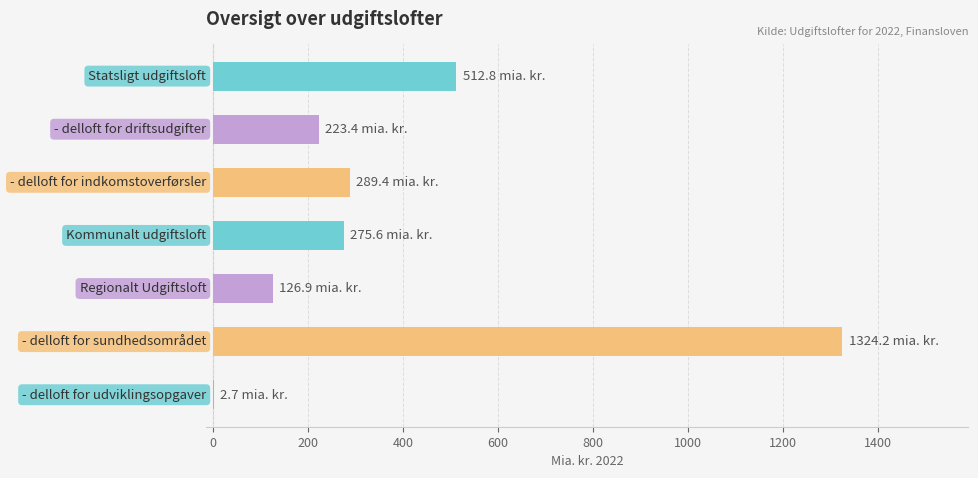

What is the maximum value shown in the chart?

1324.2